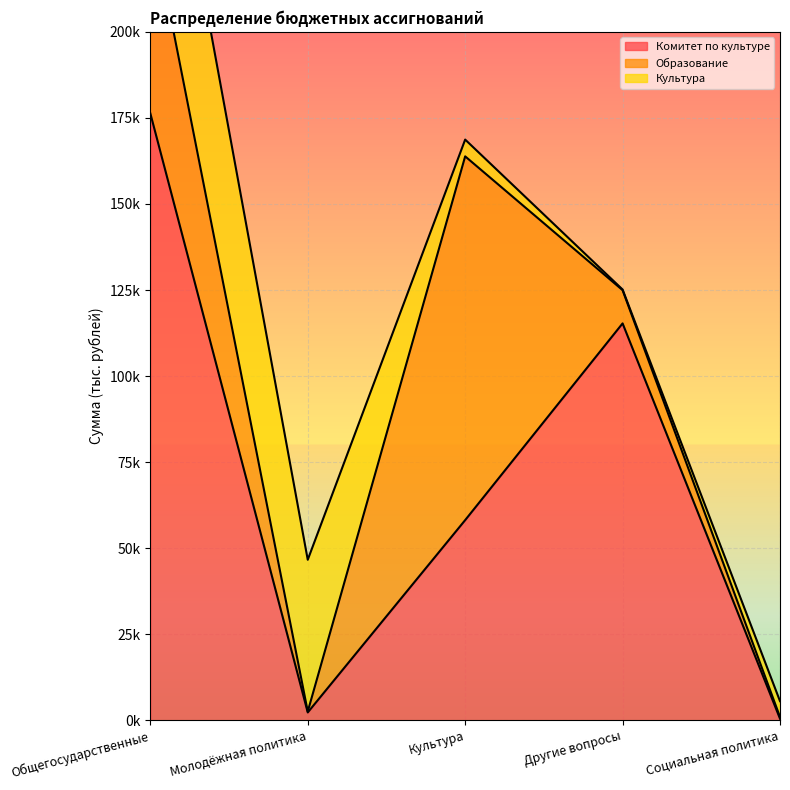

Rank the series by their maximum value, from lowest to highest.

Культура, Образование, Комитет по культуре